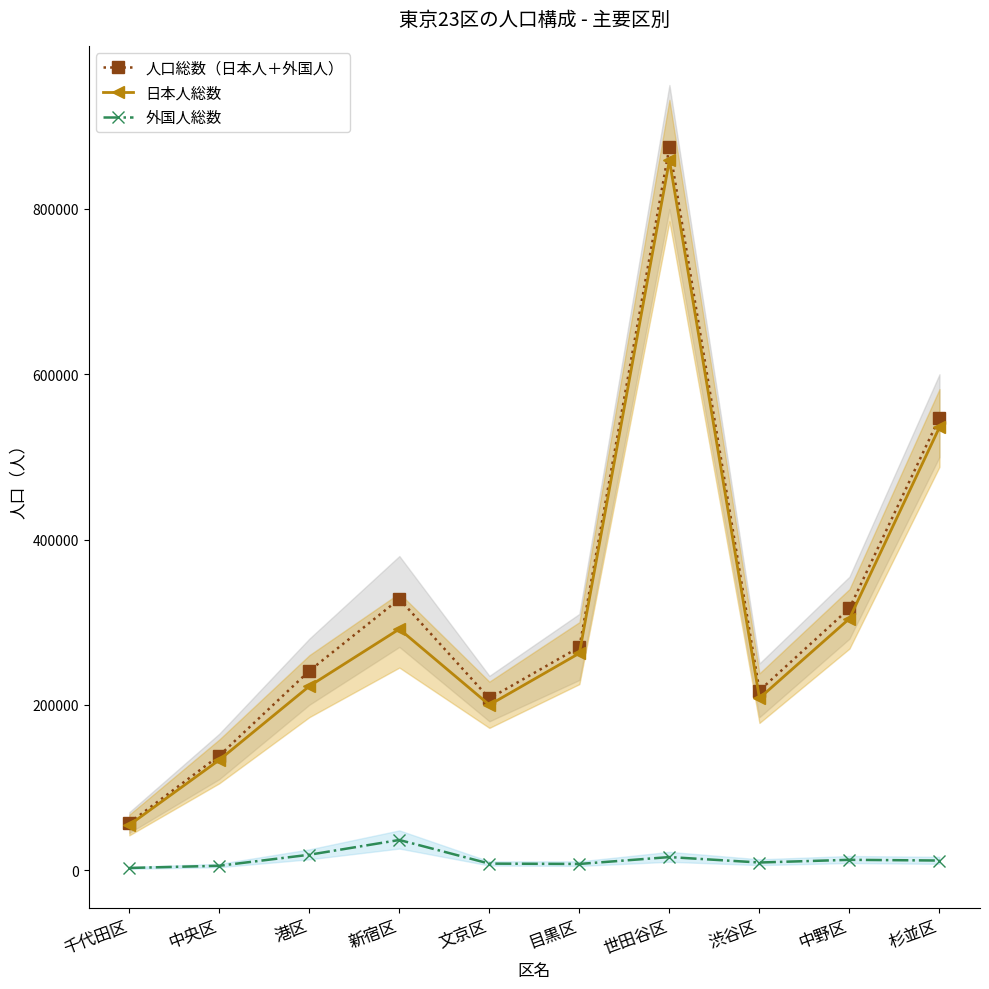

True or false: 日本人総数 and 外国人総数 cross at least once.

False